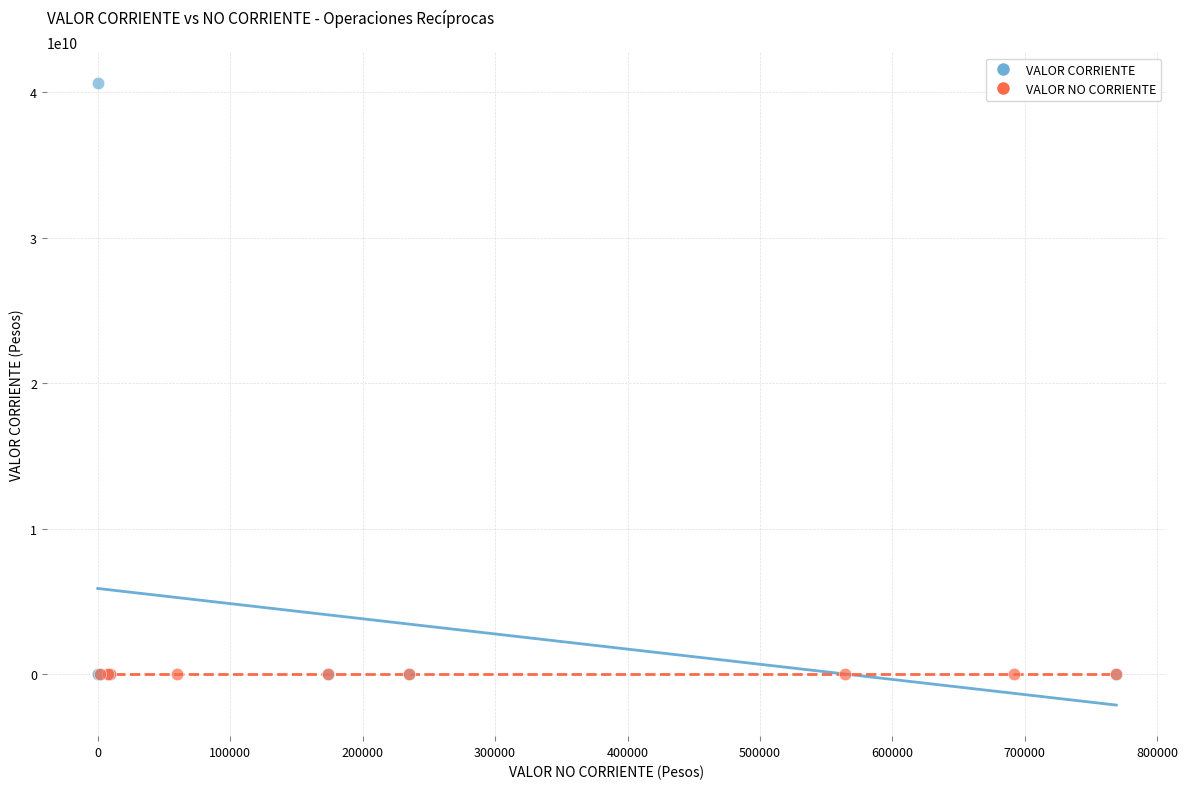

Which series reaches the maximum Y coordinate?

VALOR CORRIENTE